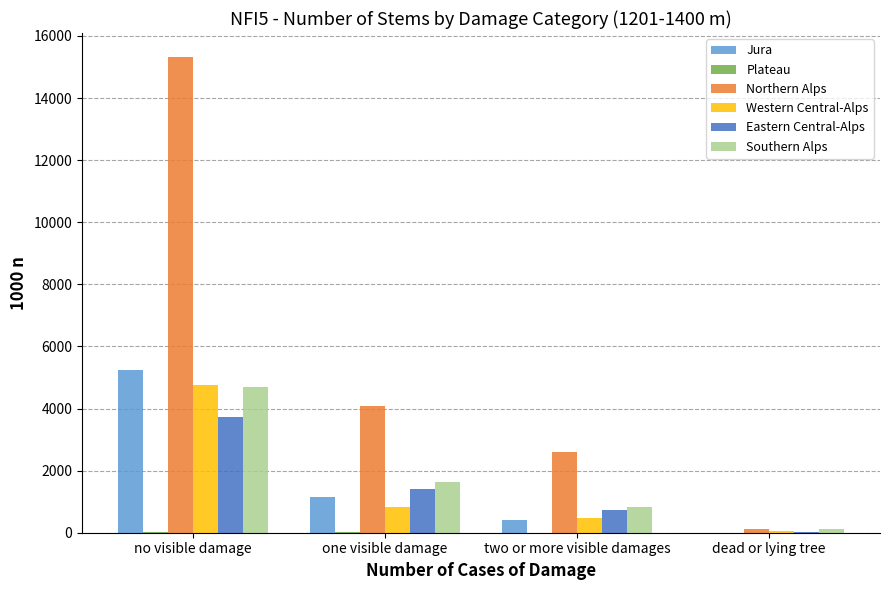

The value of Southern Alps at one visible damage is 1624. True or false?

True